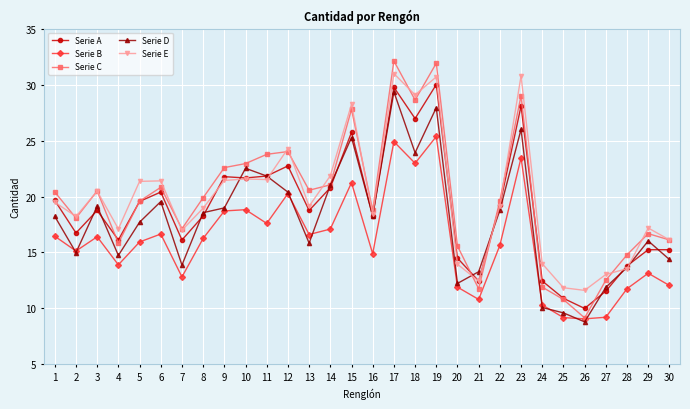

The Serie D series shows 3.6 at 29. True or false?

False